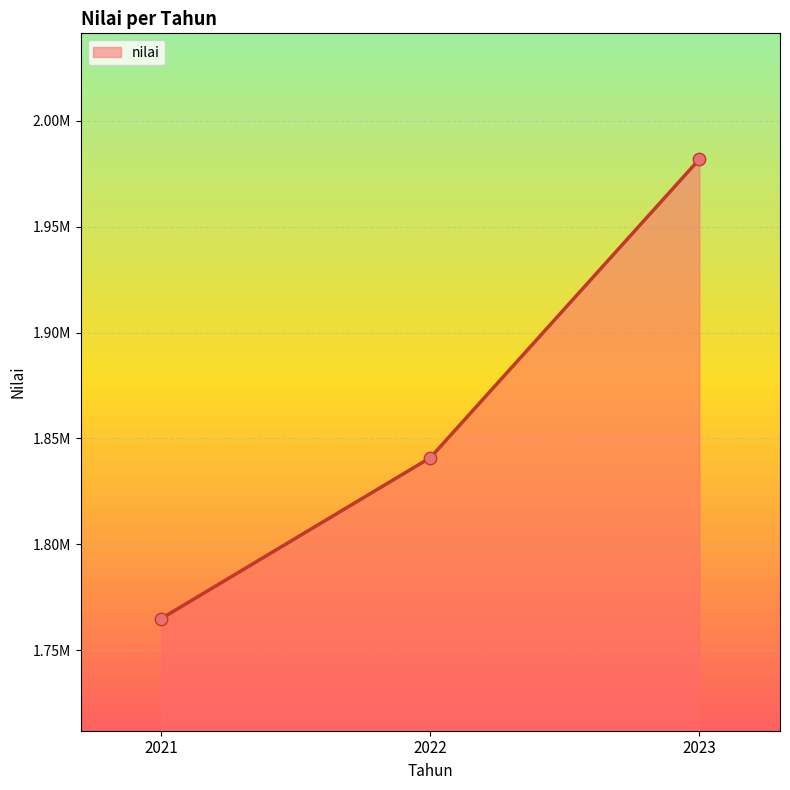

Approximately how many times larger is the value at 2021 compared to 2022?

1.0